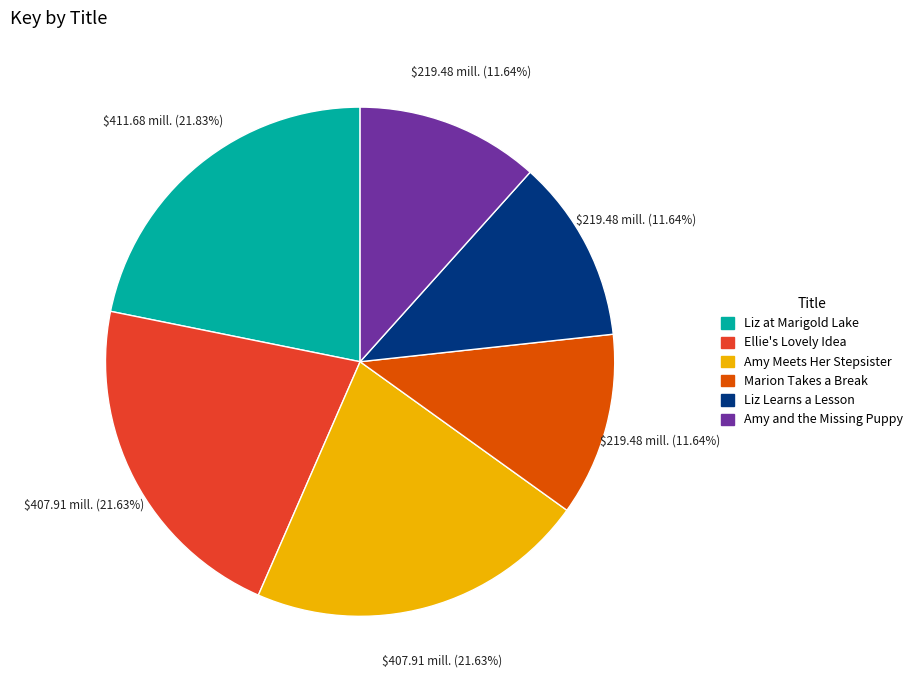

To the nearest percent, what is the difference between the Ellie's Lovely Idea and Liz Learns a Lesson slice percentages?

10%